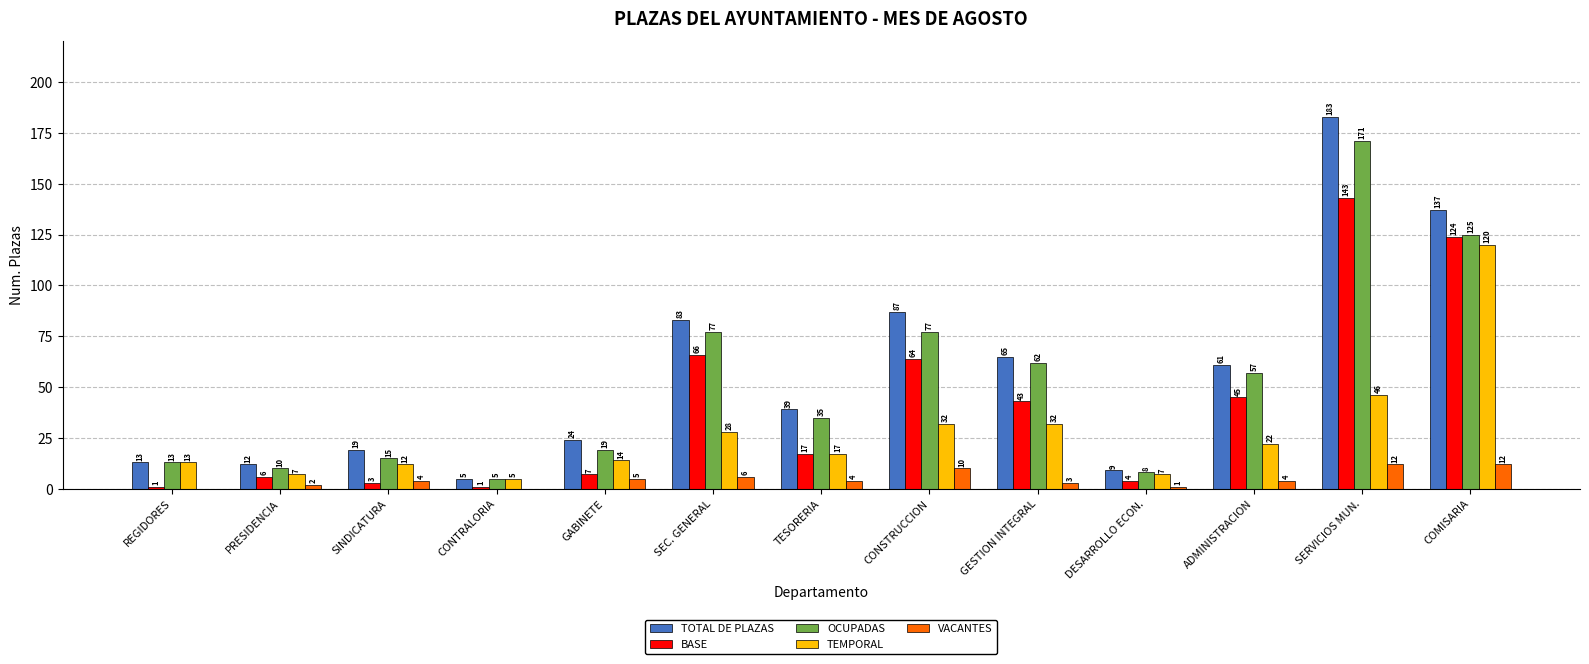

What is the sum of all BASE values?

524